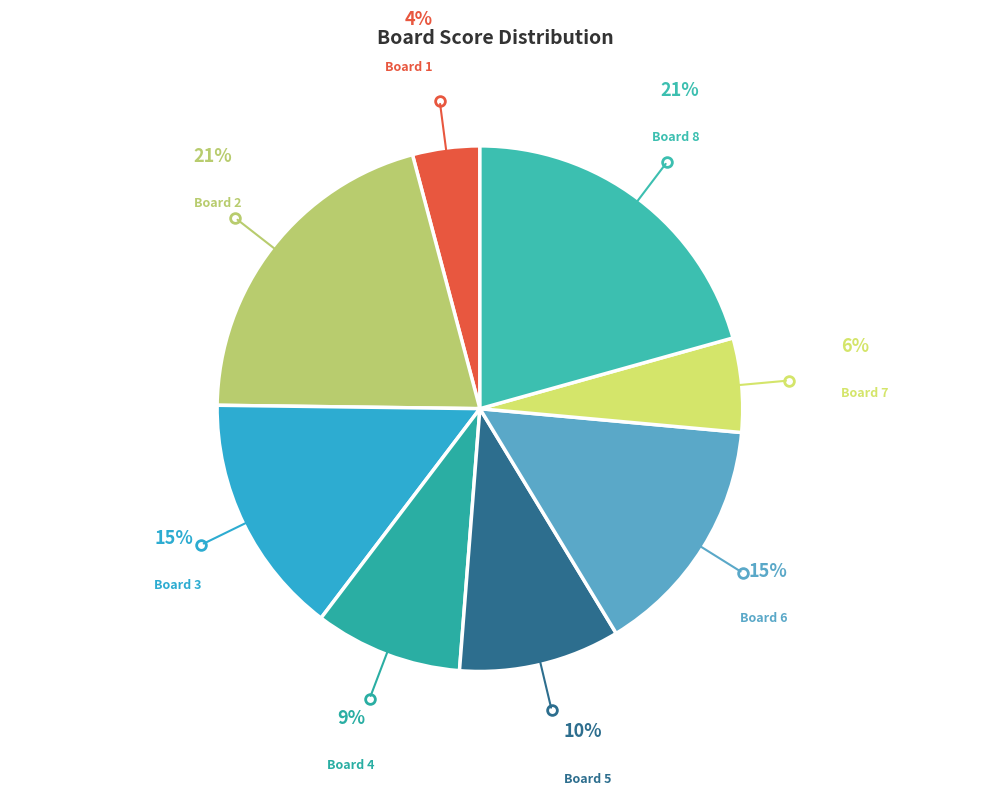

Count the number of slices in the pie.

8